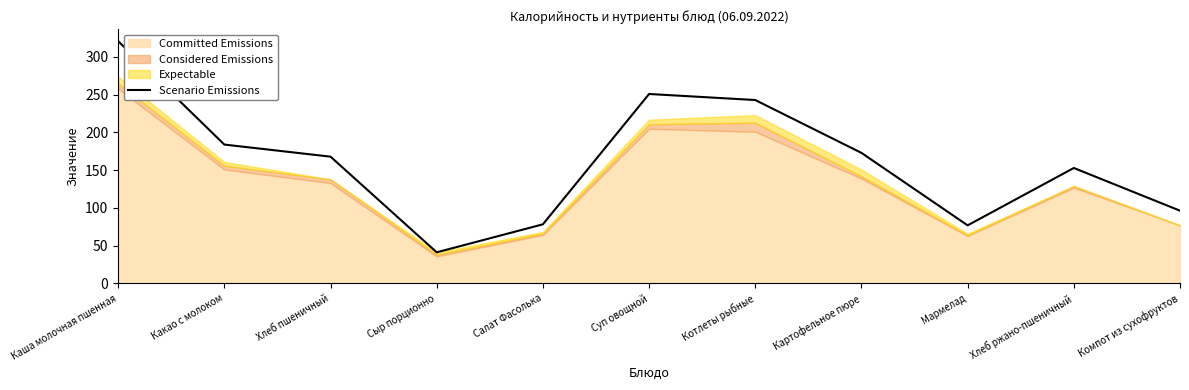

Which has a higher value, Хлеб ржано-пшеничный or Котлеты рыбные?

Котлеты рыбные